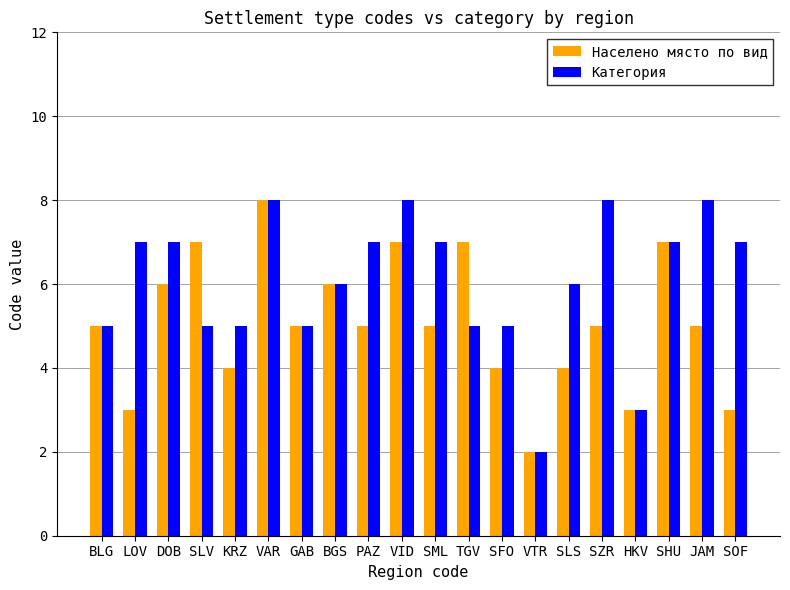

What value does the Категория series have at VID?

8